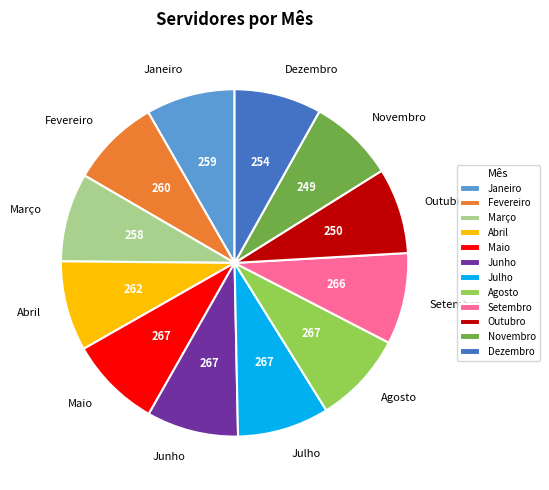

Approximately how many times larger is the value at Junho compared to Setembro?

1.0